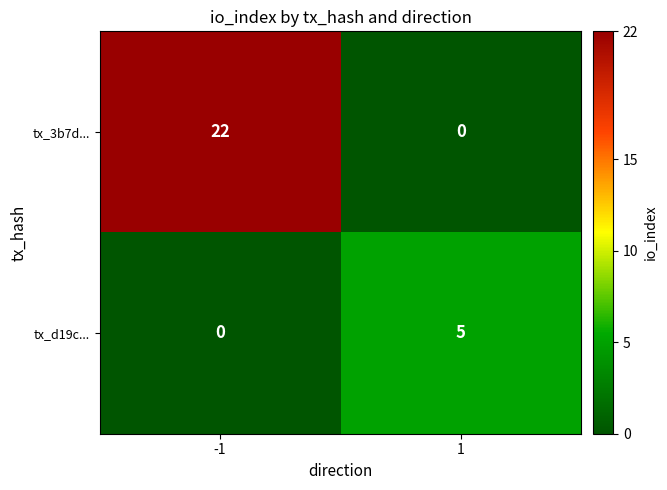

What is the sum of the tx_d19c... values at -1 and 1?

5